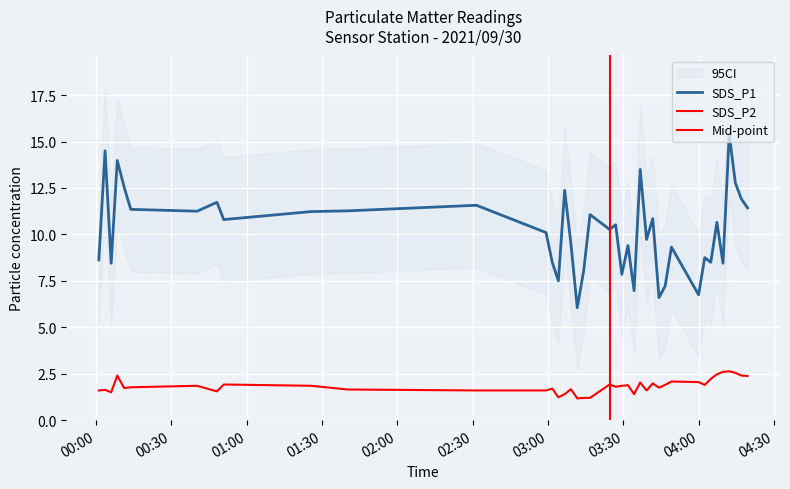

At which category does SDS_P1 reach its first local peak?

2021/09/30 00:03:37